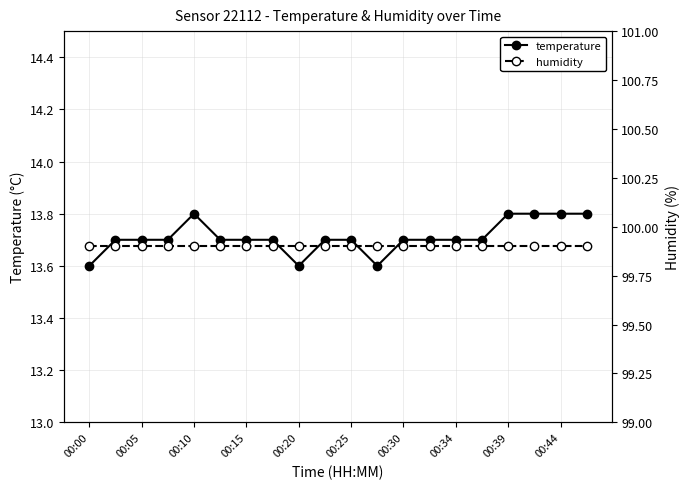

True or false: temperature has a value of 13.7 at 00:25.

True